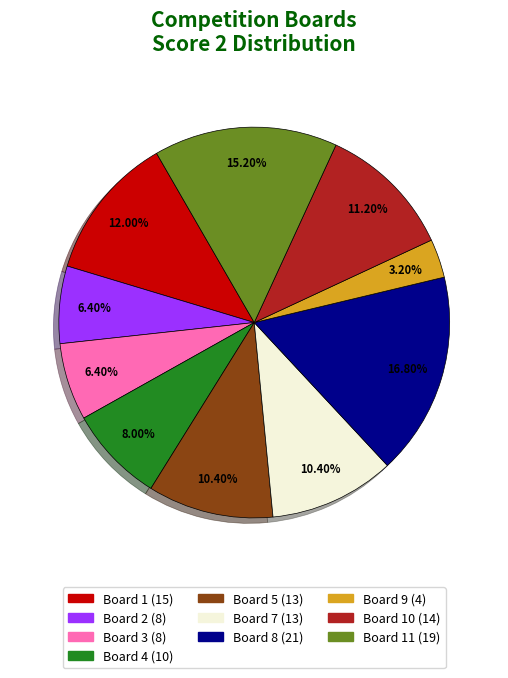

To the nearest percent, what is the difference between the largest and smallest slice percentages?

14%